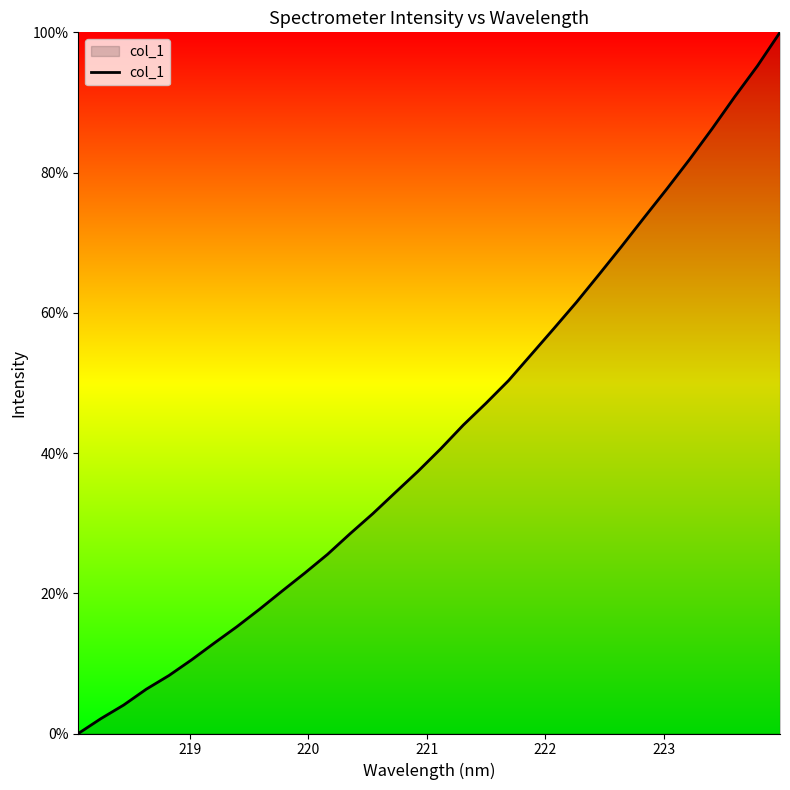

What is the greatest value displayed?

100.0